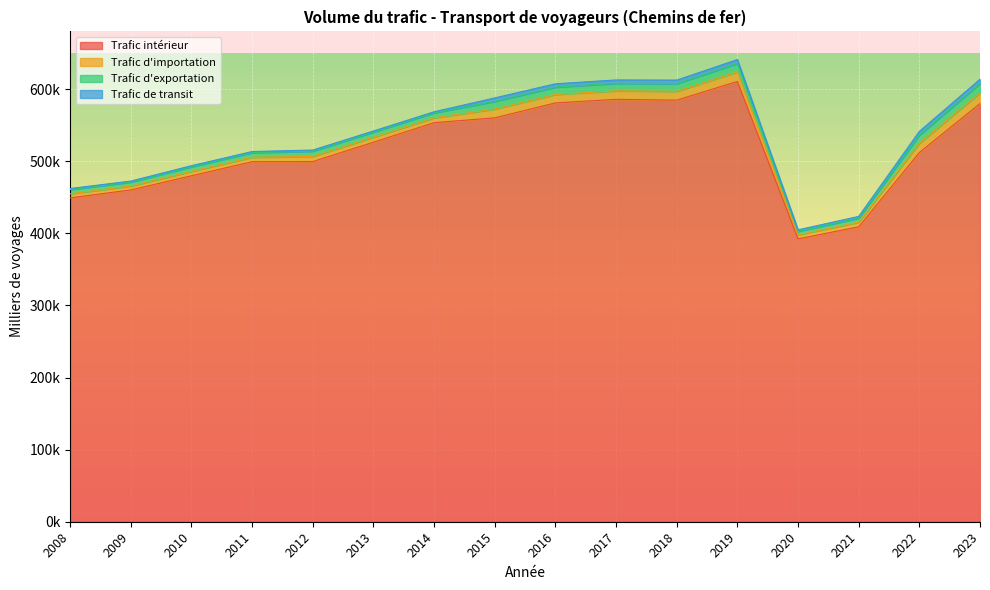

Does the chart display data point markers on the line(s)?

No